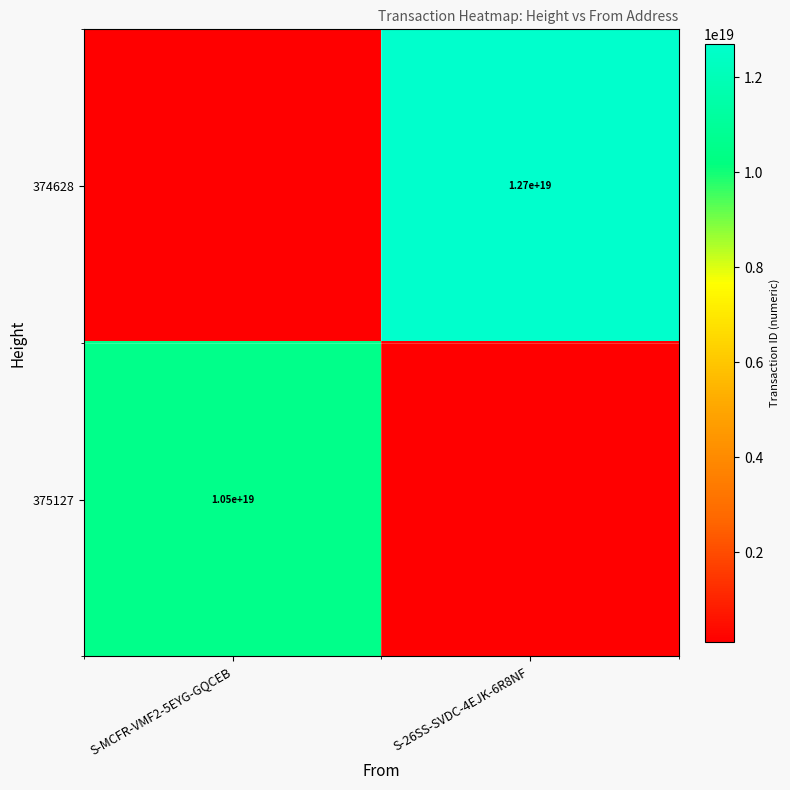

The value of 374628 at S-26SS-SVDC-4EJK-6R8NF is 12700000000000000000. True or false?

True